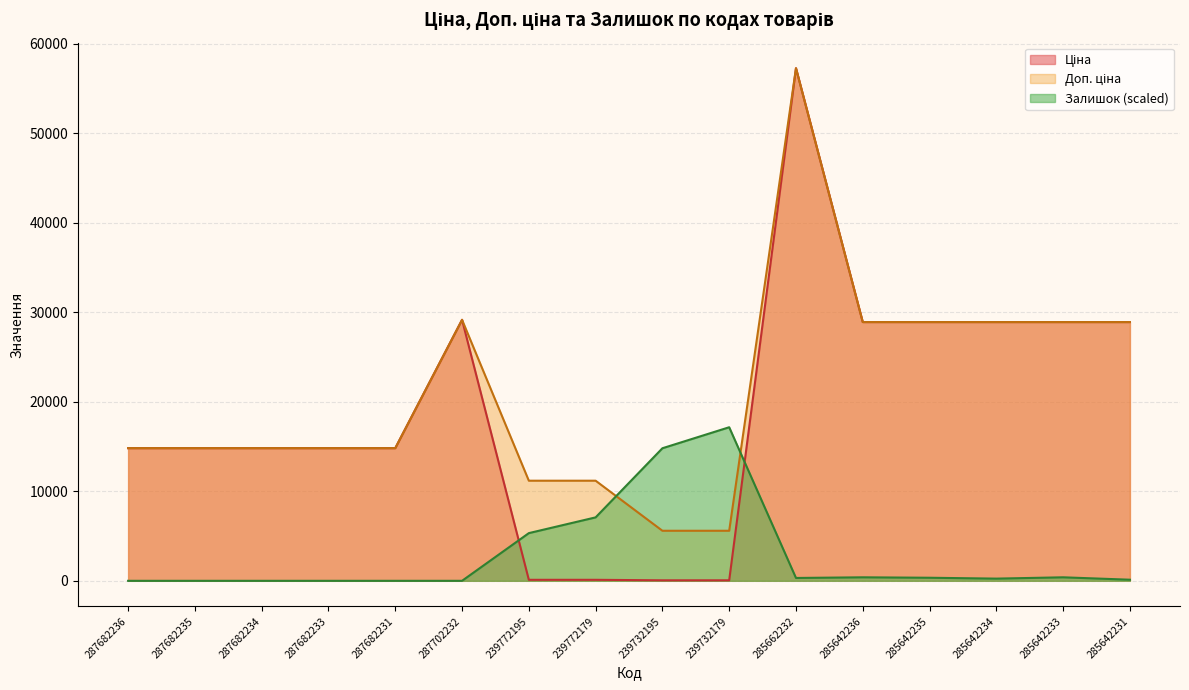

What is the value of the Доп. ціна point at the 10th from the left?

5591.0